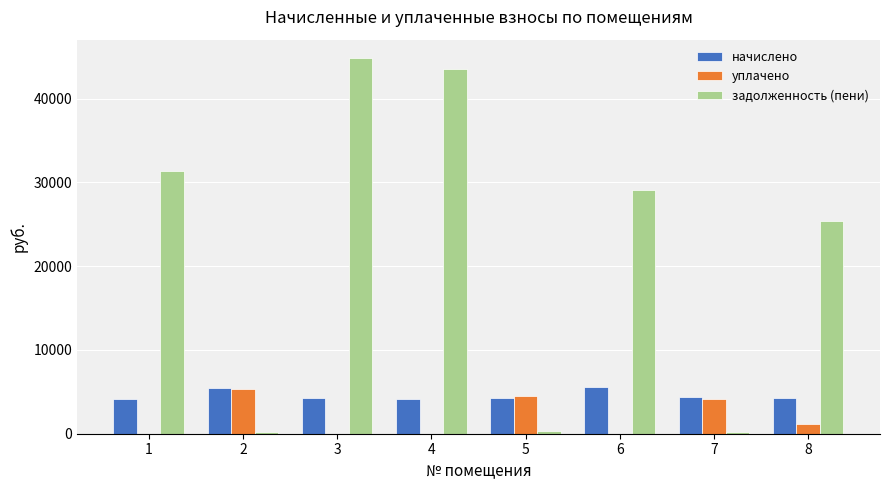

What is the maximum value shown in the chart?

44808.7